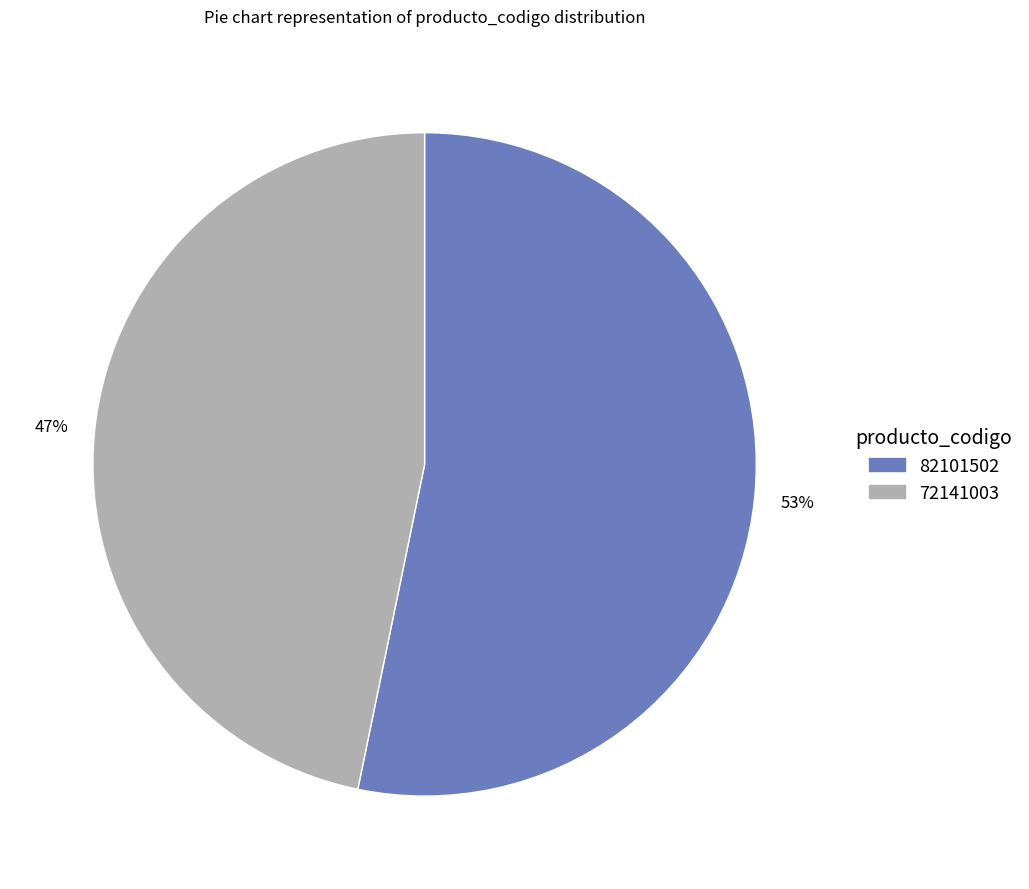

How many slices are in this pie chart?

2